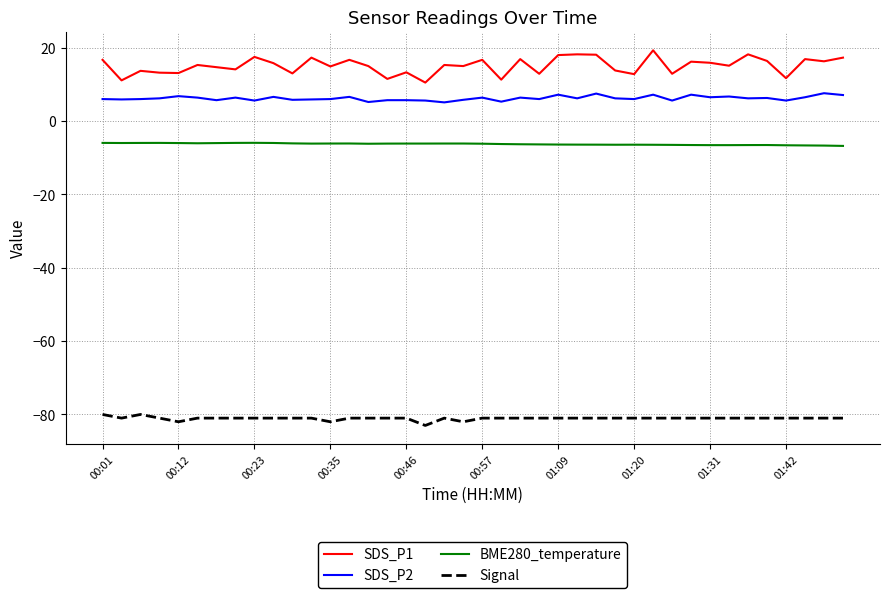

Which series has the largest range (max minus min)?

SDS_P1